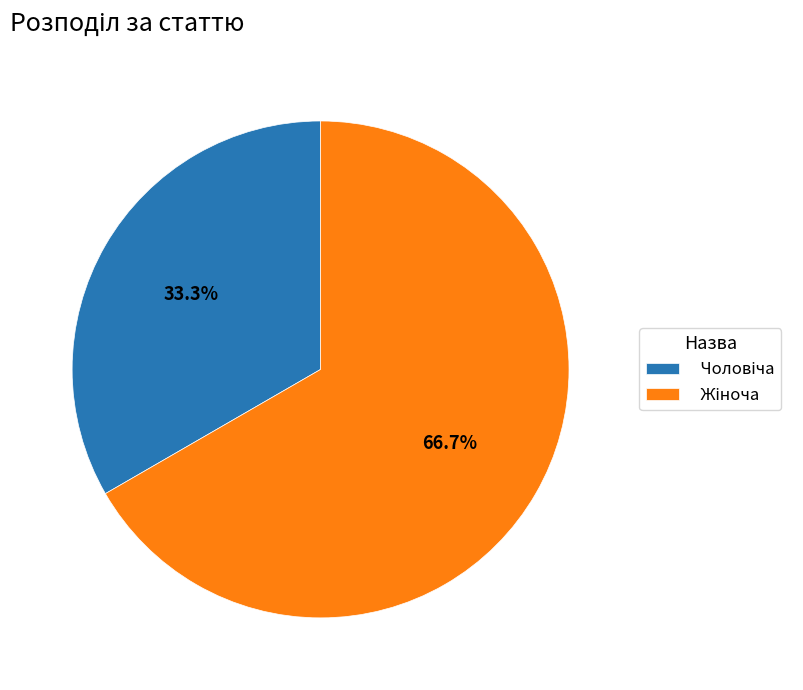

Is there a majority slice in this chart?

Yes